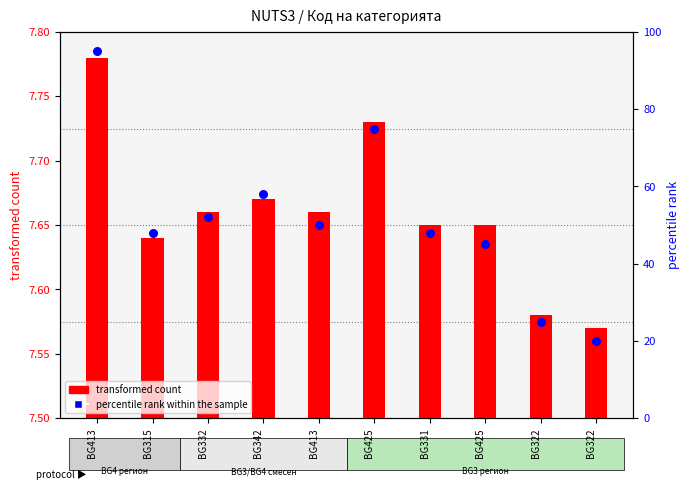

Which series has the largest Y range (max minus min)?

percentile rank within the sample